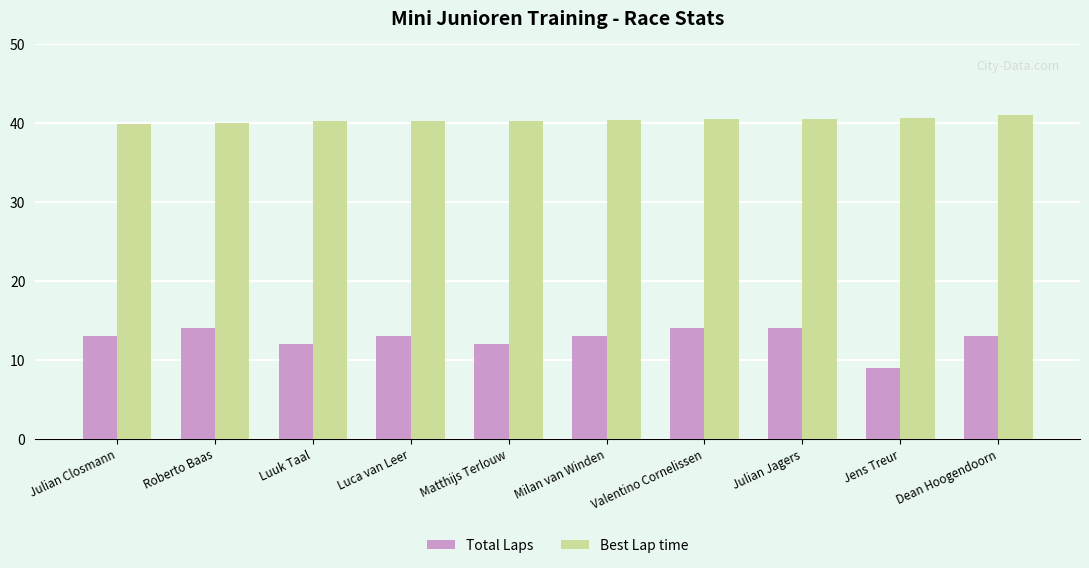

At Julian Closmann, list the series in order from largest to smallest.

Best Lap time, Total Laps